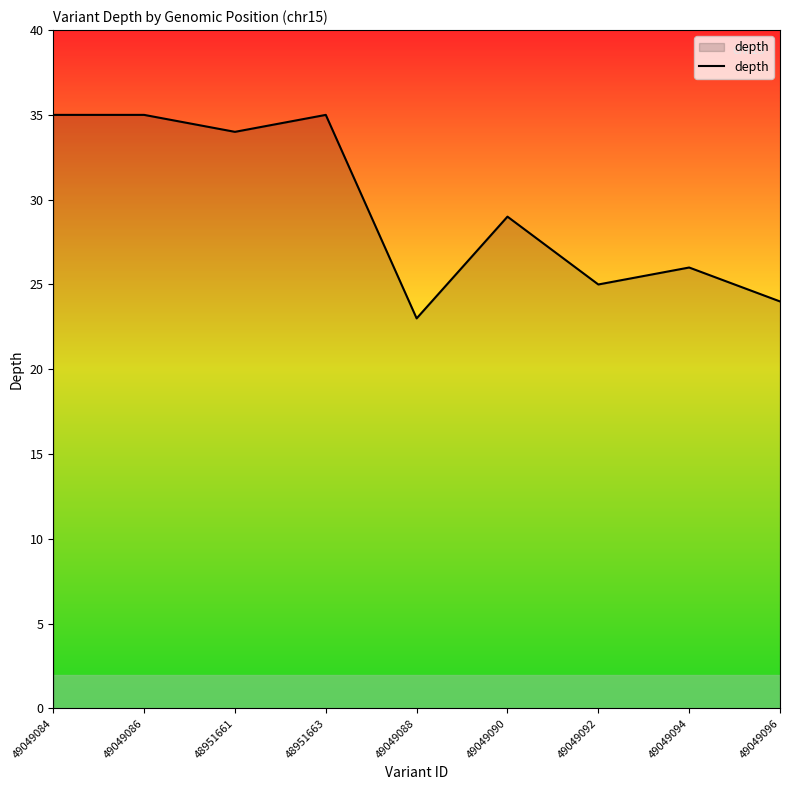

The chart shows a value of 25 at 49049092. True or false?

True